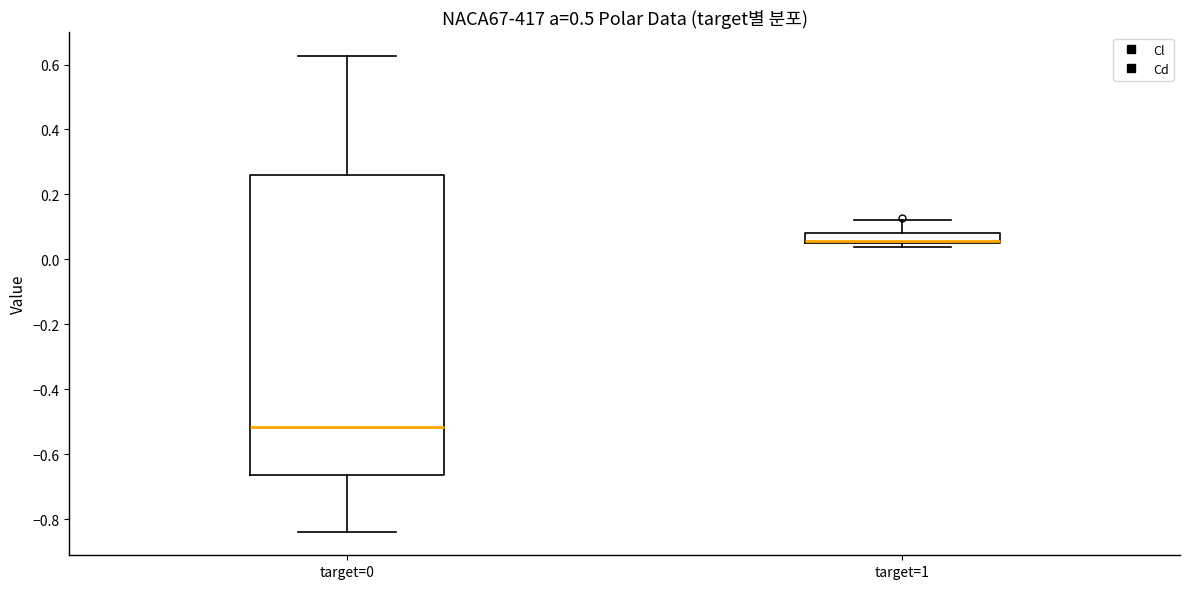

Comparing the boxes themselves (not the whiskers), which one is the tallest?

target=0